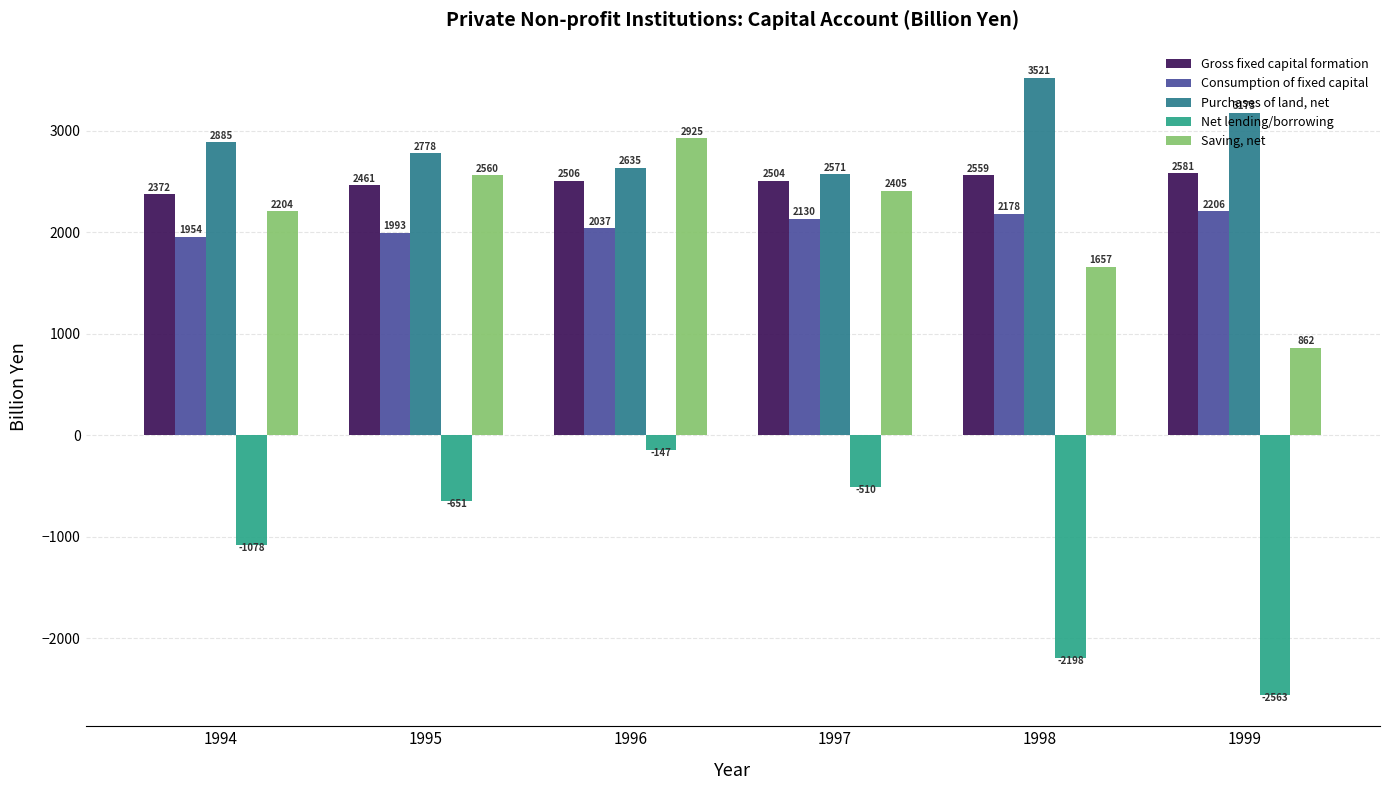

What is the sum of all Gross fixed capital formation values?

14982.4